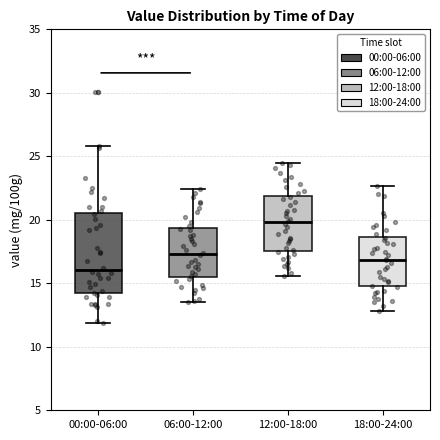

Reading left to right, read every box against the y-axis: the position of its median line, the range the box covers, and the ends of its whiskers. The values are not printed on the chart, so give them approximately, as read against the axis.

00:00-06:00: median 16.0, box 14.0 to 20.5, whiskers 12.0 to 26.0
06:00-12:00: median 17.5, box 15.5 to 19.5, whiskers 13.5 to 22.5
12:00-18:00: median 20.0, box 17.5 to 22.0, whiskers 15.5 to 24.5
18:00-24:00: median 17.0, box 15.0 to 18.5, whiskers 13.0 to 22.5